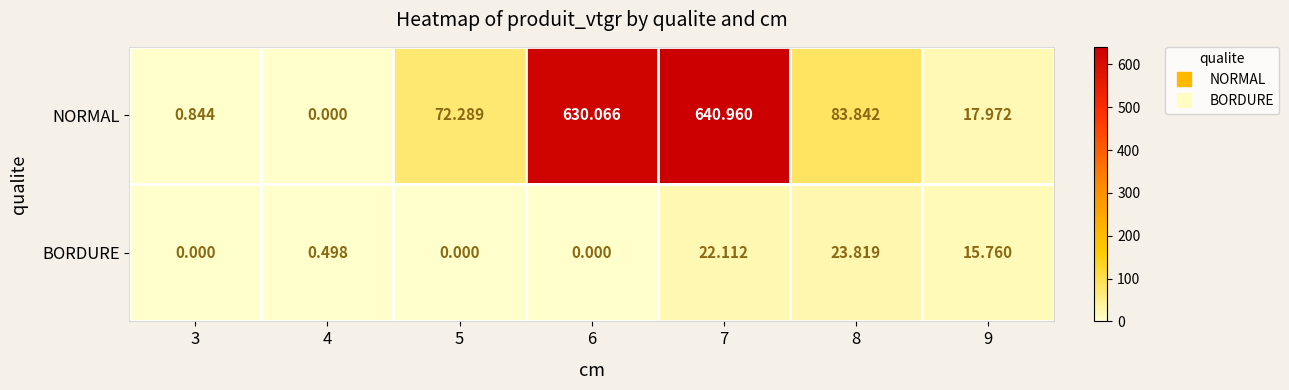

Which series changed the most between 5 and 9?

NORMAL